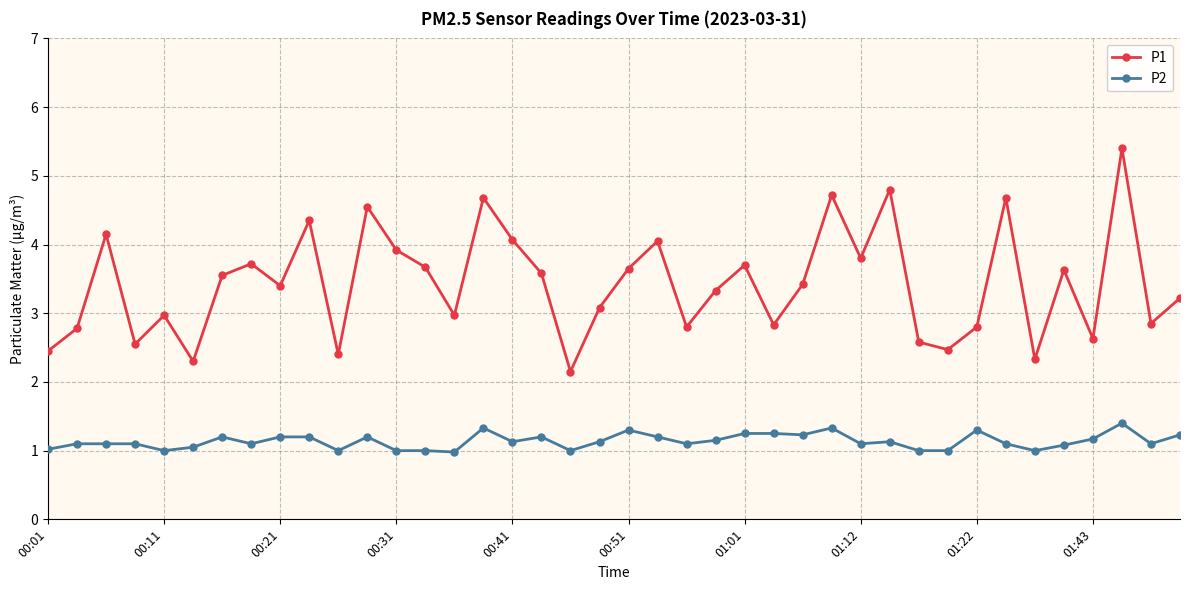

What is the greatest value displayed?

5.4